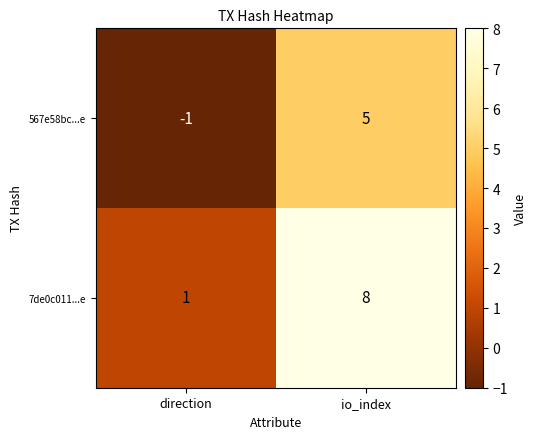

How many data points does each series have?

2